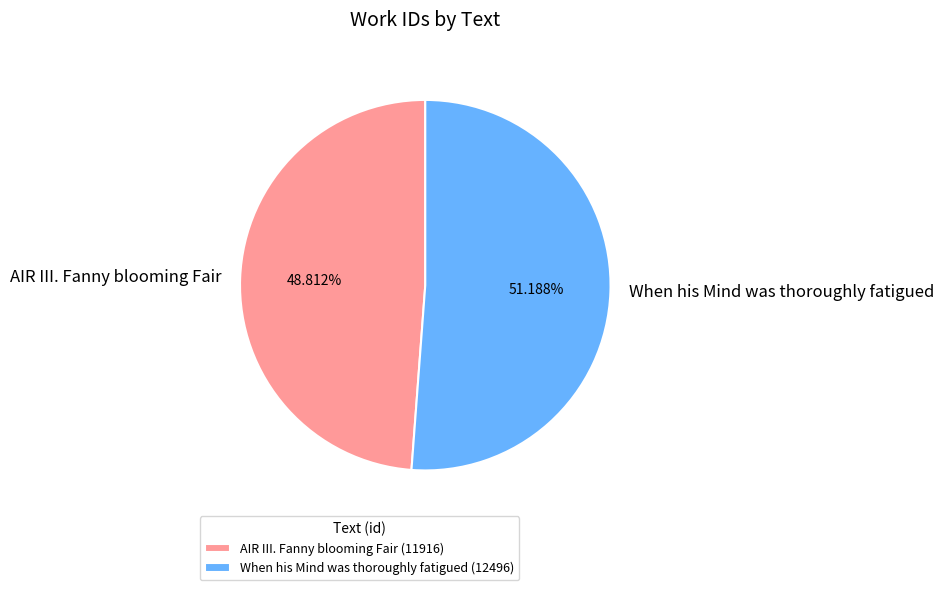

What percentage do When his Mind was thoroughly fatigued and AIR III. Fanny blooming Fair together represent?

100.0%